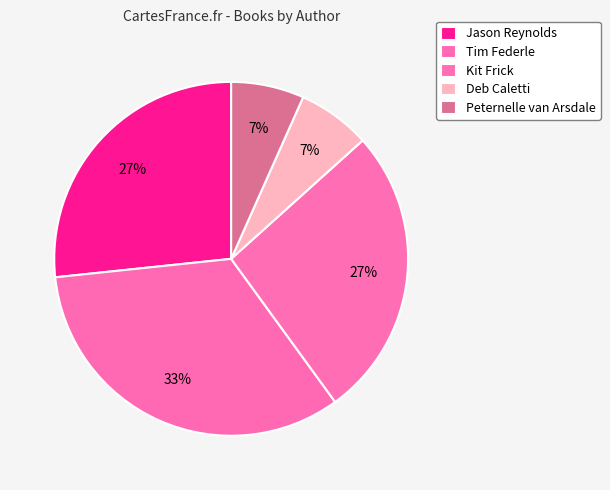

To the nearest percent, what is the average slice percentage?

20%